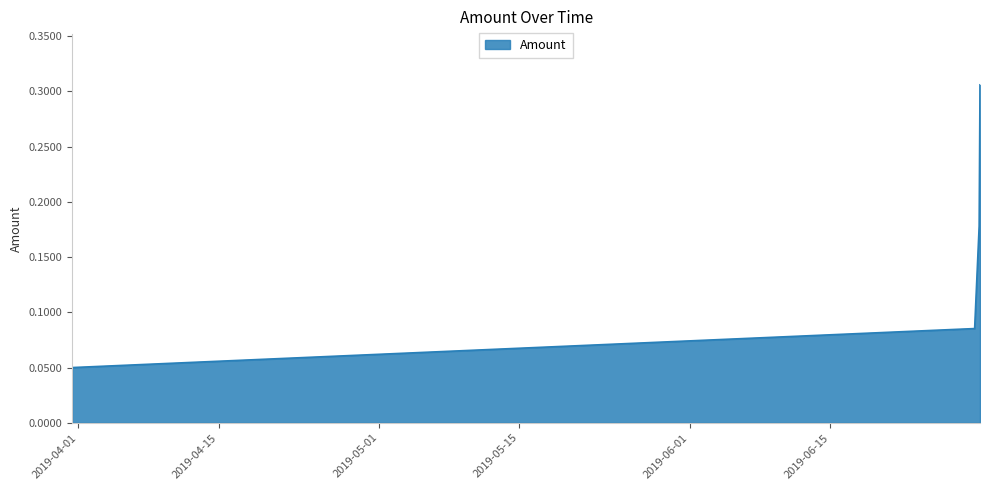

True or false: the data has more than 0 interior local peaks.

False